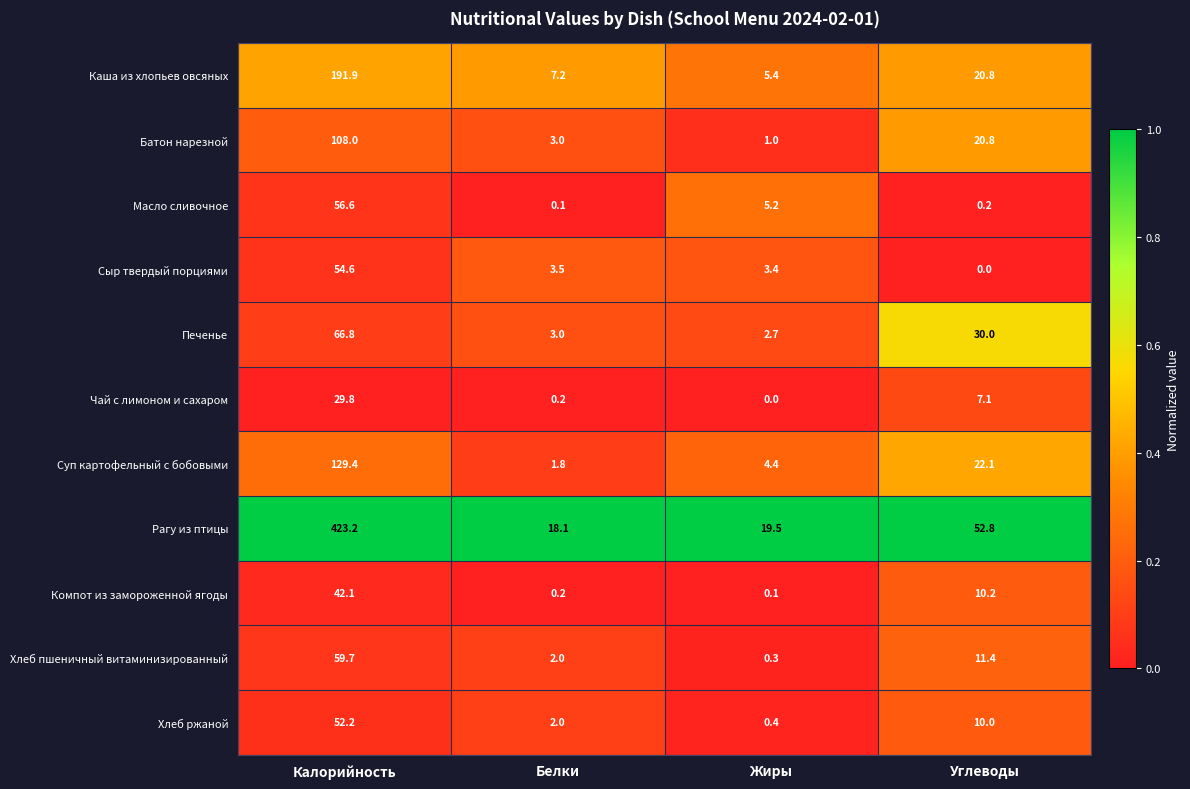

How many data points does each series have?

4